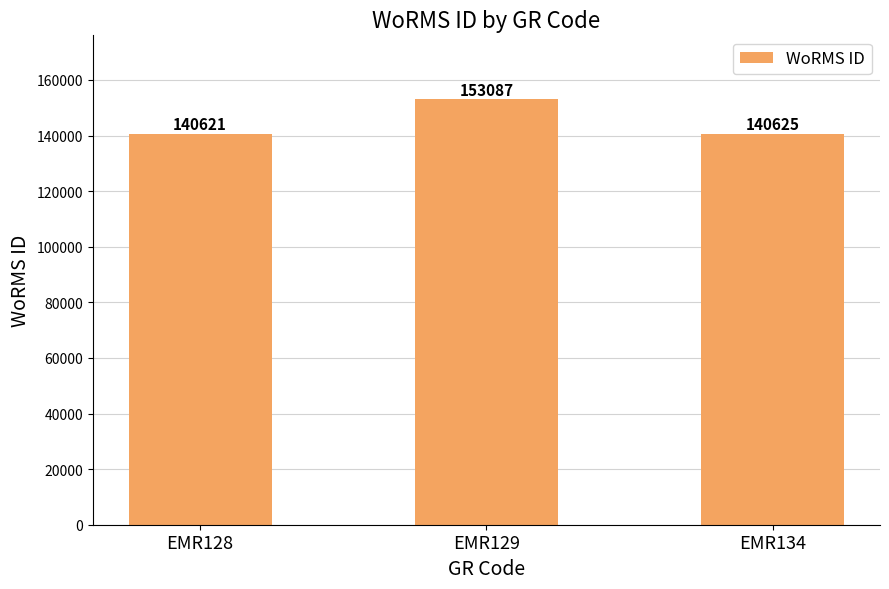

Between EMR134 and EMR128, which is larger?

EMR134